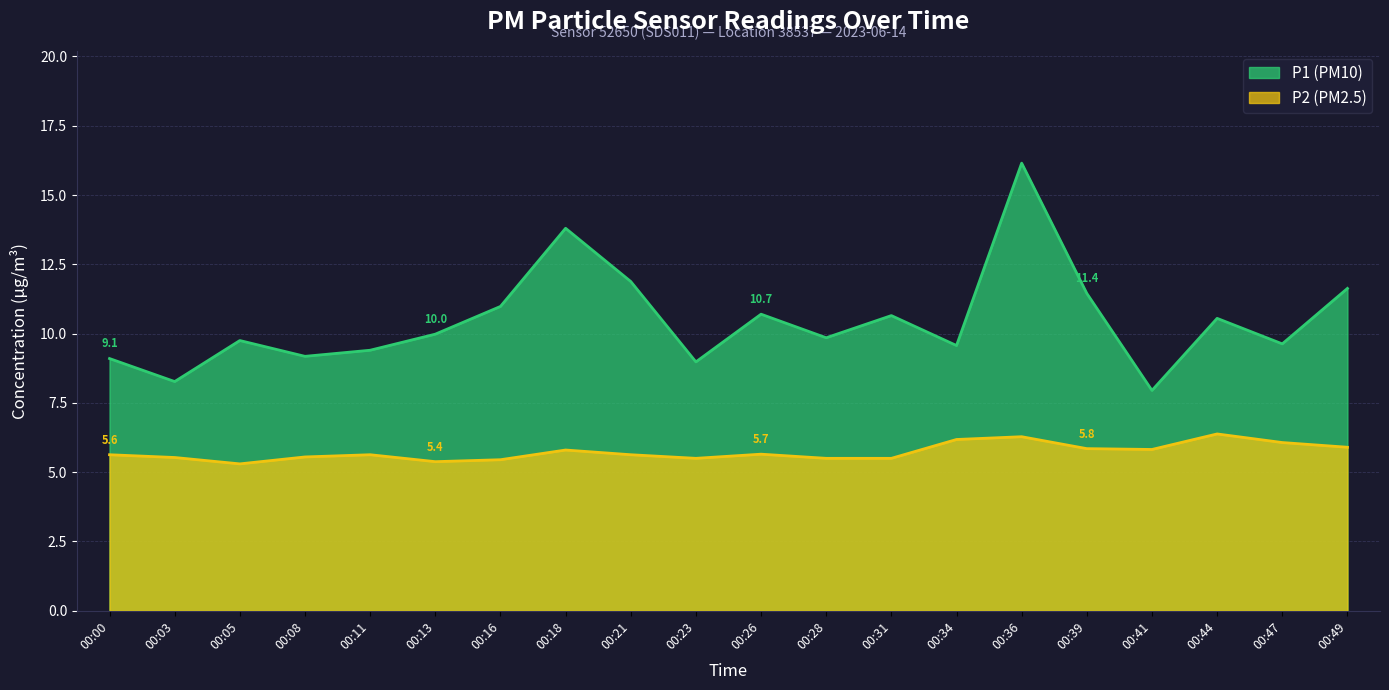

What are all the series names shown in the legend?

P1 (PM10), P2 (PM2.5)